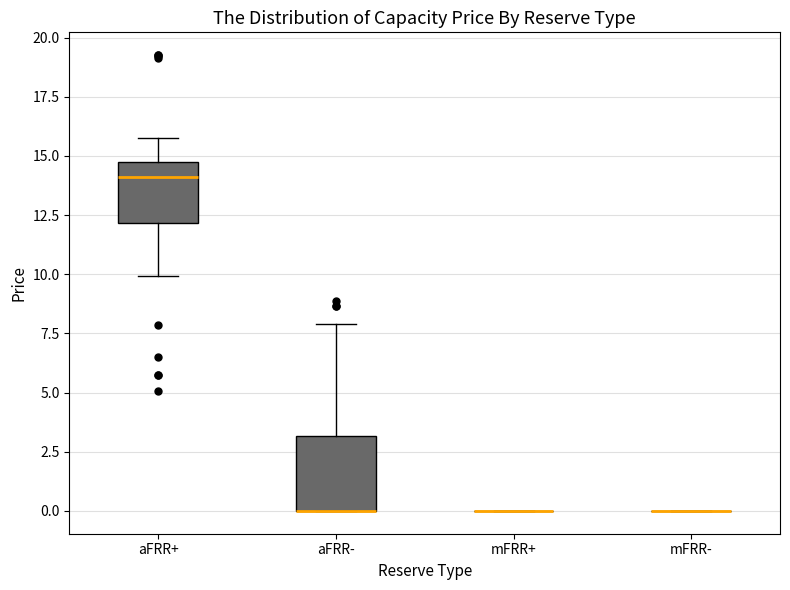

Reading left to right, transcribe this box plot: for each box, give where its median line is, the range the box spans, and where its two whiskers end, as read against the y-axis. The values are not printed on the chart, so give them approximately, as read against the axis.

aFRR+: median 14.0, box 12.0 to 14.5, whiskers 10.0 to 16.0
aFRR-: median 0.0 (drawn on the box's lower edge), box 0.0 to 3.0, whiskers 0.0 to 8.0
mFRR+: box collapsed to a line at 0.0, whiskers 0.0 to 0.0
mFRR-: box collapsed to a line at 0.0, whiskers 0.0 to 0.0